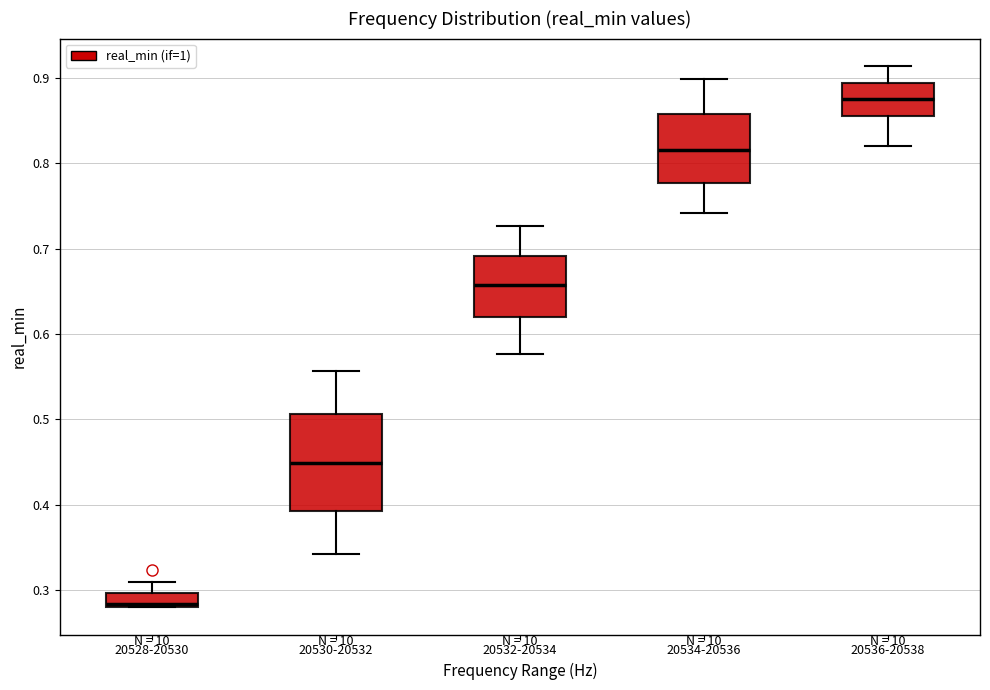

Where is the upper edge of the box for 20536-20538 on the y-axis? The values are not printed on the chart, so give them approximately, as read against the axis.

0.89